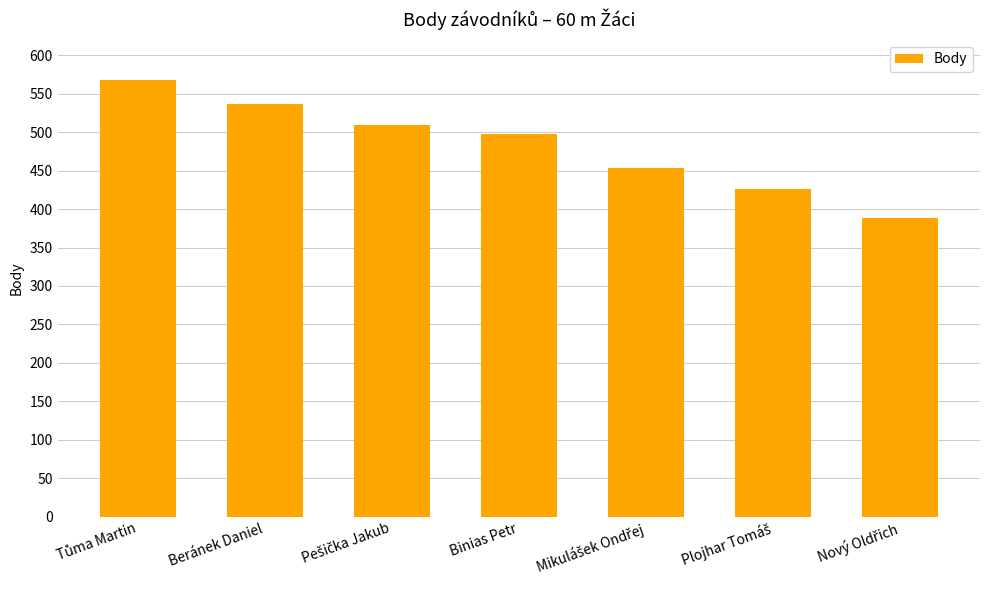

What is the sum of all values?

3380